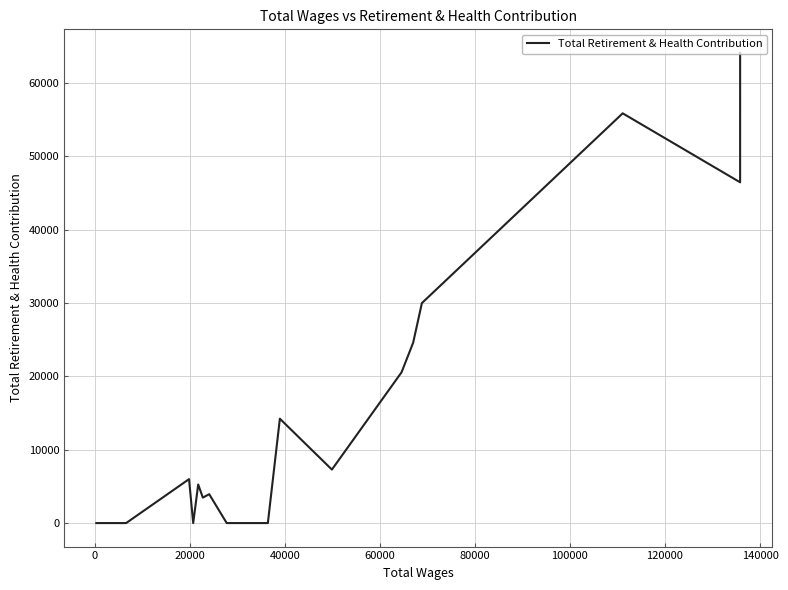

What is the greatest value displayed?

64104